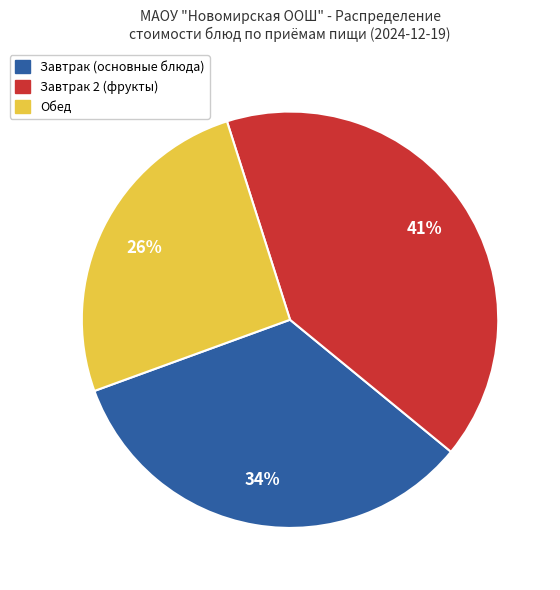

How many segments does this pie chart have?

3